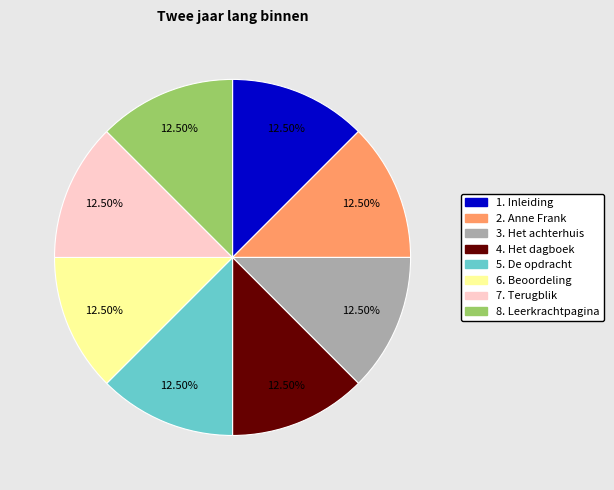

Is 4. Het dagboek the majority of the pie?

No